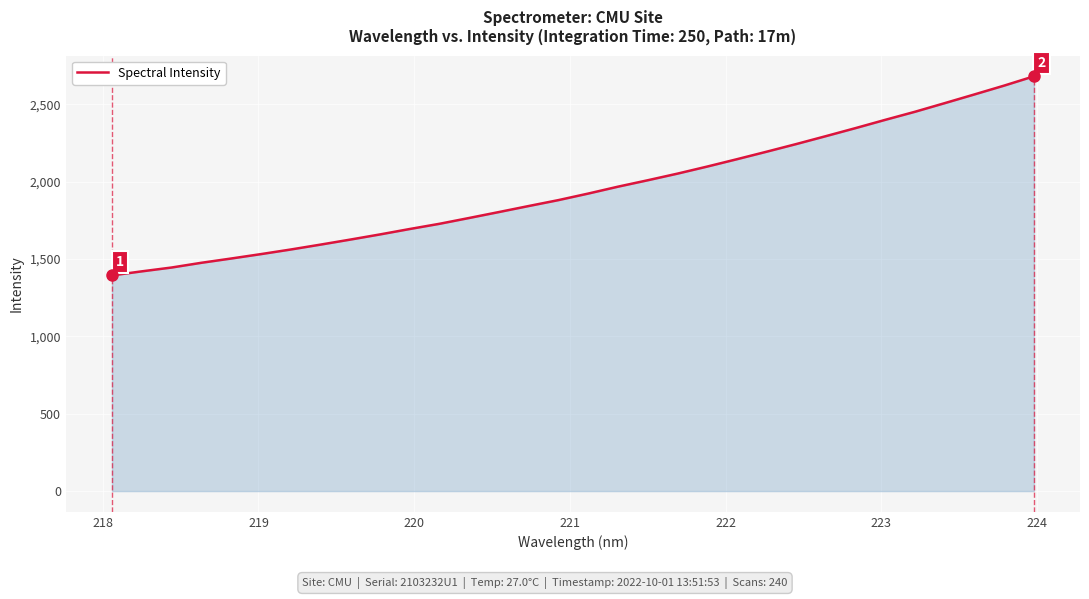

What is the minimum value shown in the chart?

1394.5